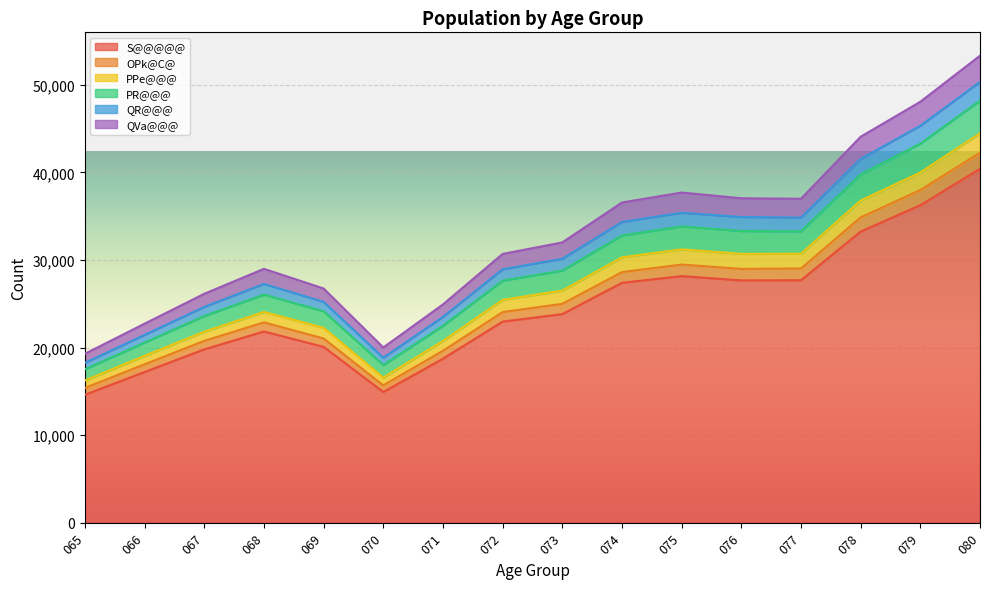

What is the total value across all series at 075?

37715